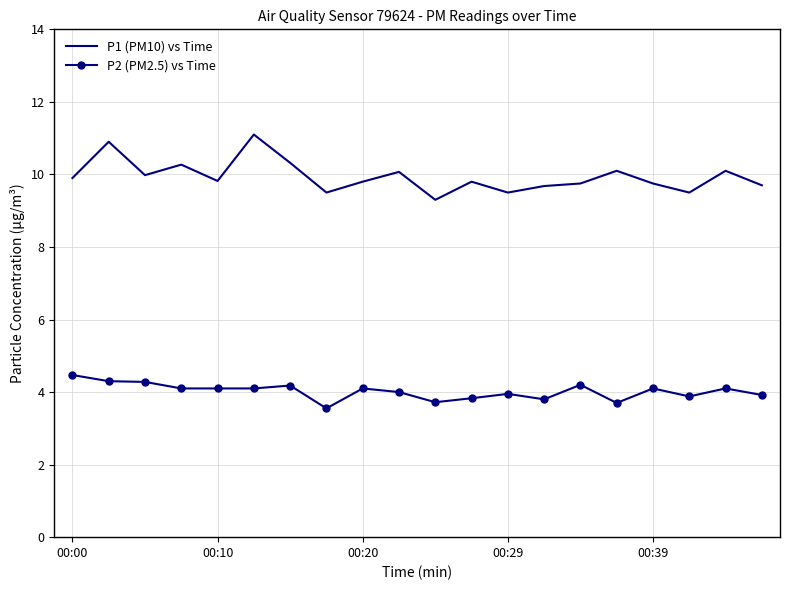

What is the sum of all P2 (PM2.5) vs Time values?

80.4